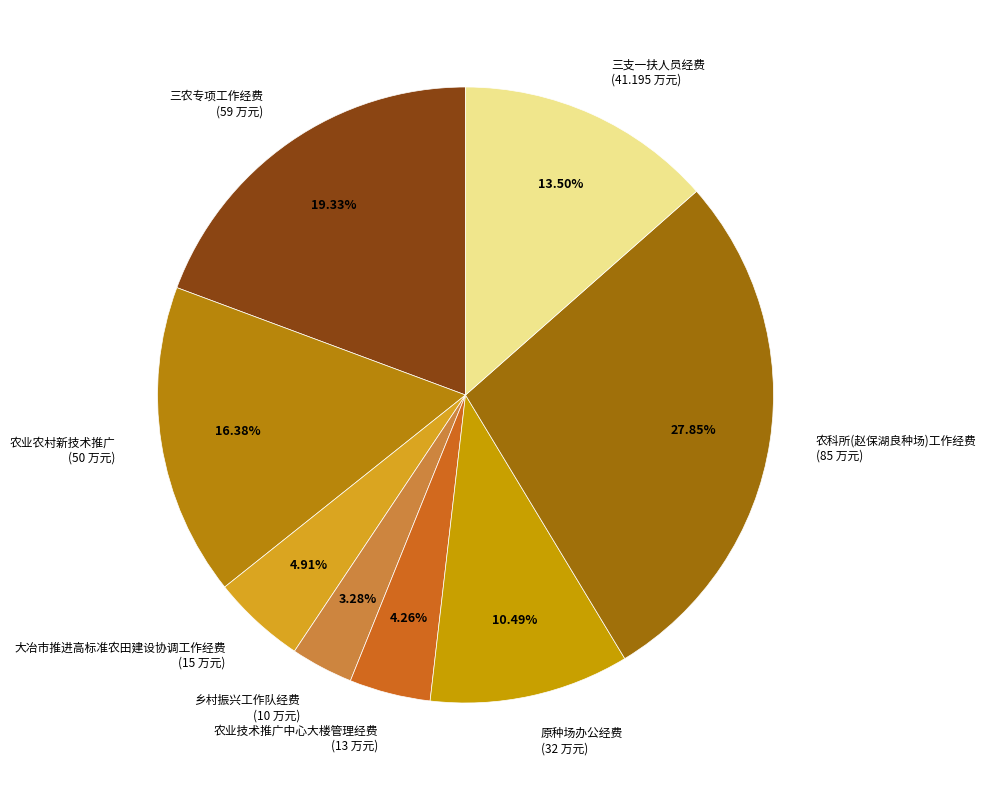

Is it true that 农业技术推广中心大楼管理经费 is 19% of the pie?

False